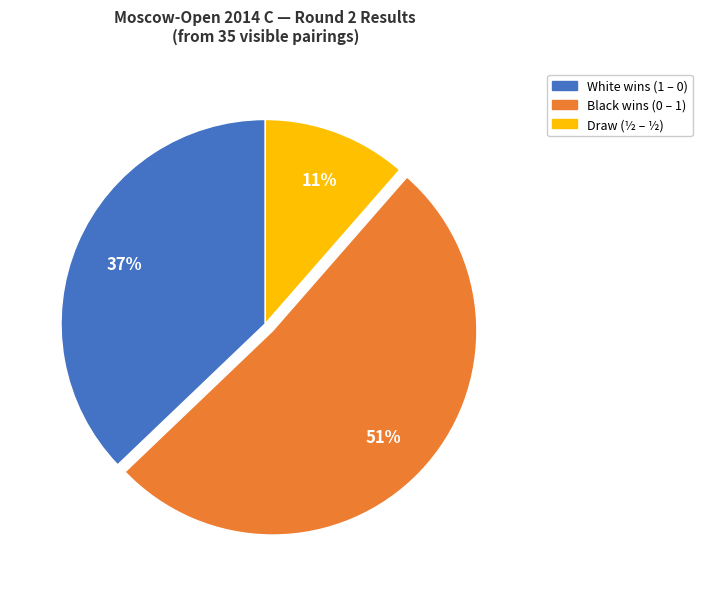

To the nearest percent, what is the average slice percentage?

33%